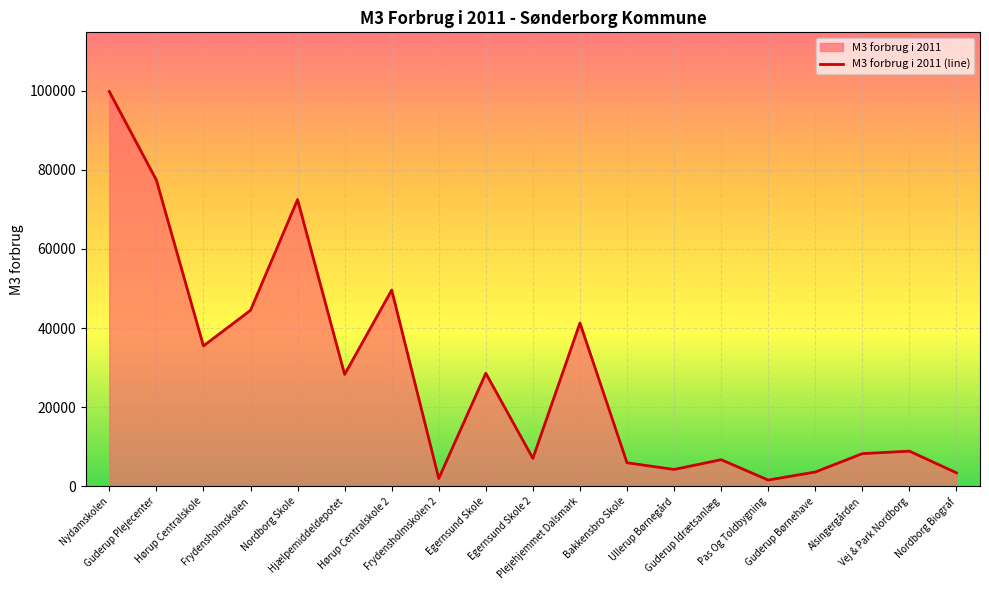

What position from the right is Hørup Centralskole 2?

13